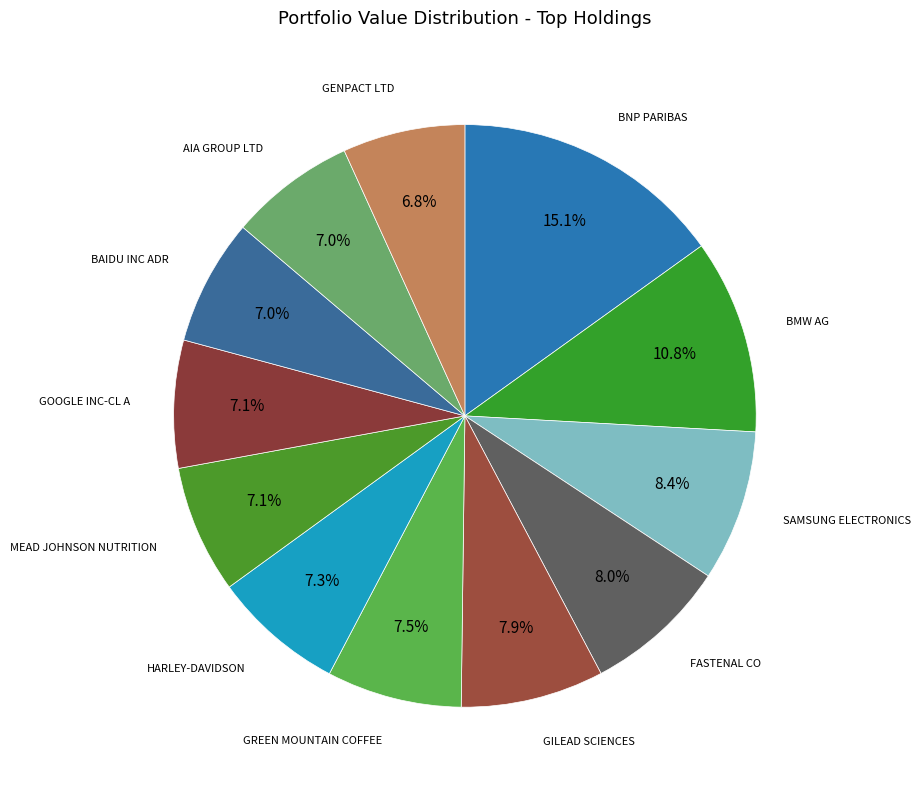

Do BNP PARIBAS and FASTENAL CO together represent more than half of the pie?

No